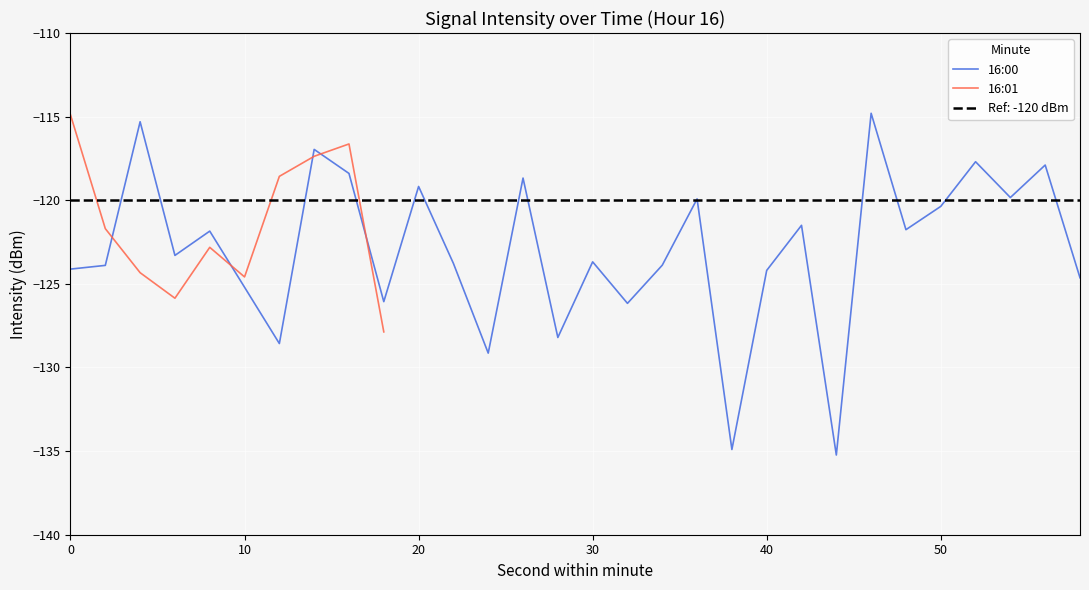

How many data points does each series have?

30